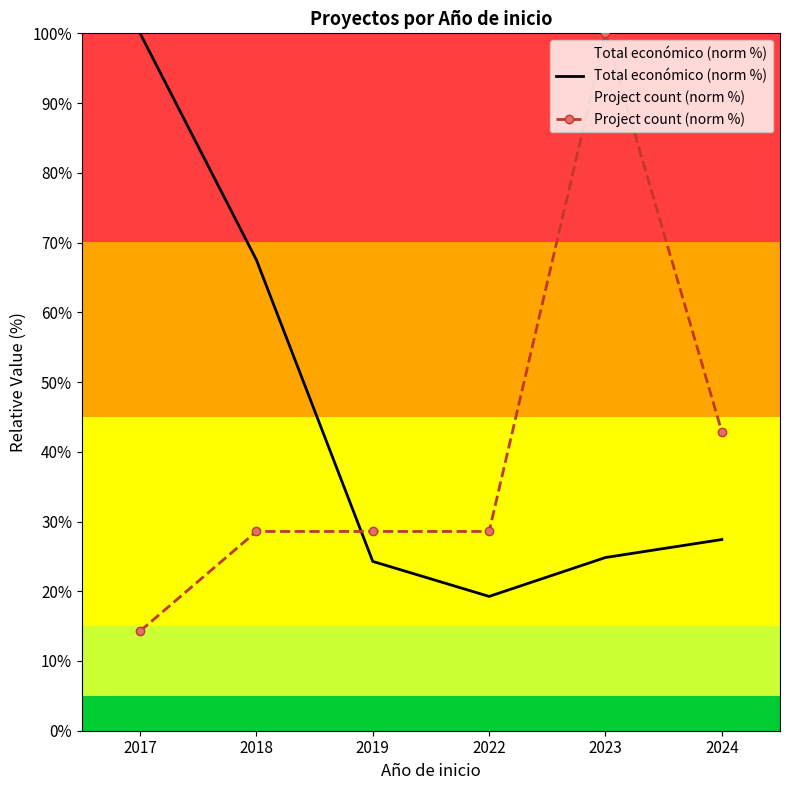

What is the difference between the Total económico (norm %) values at 2022 and 2017?

80.7